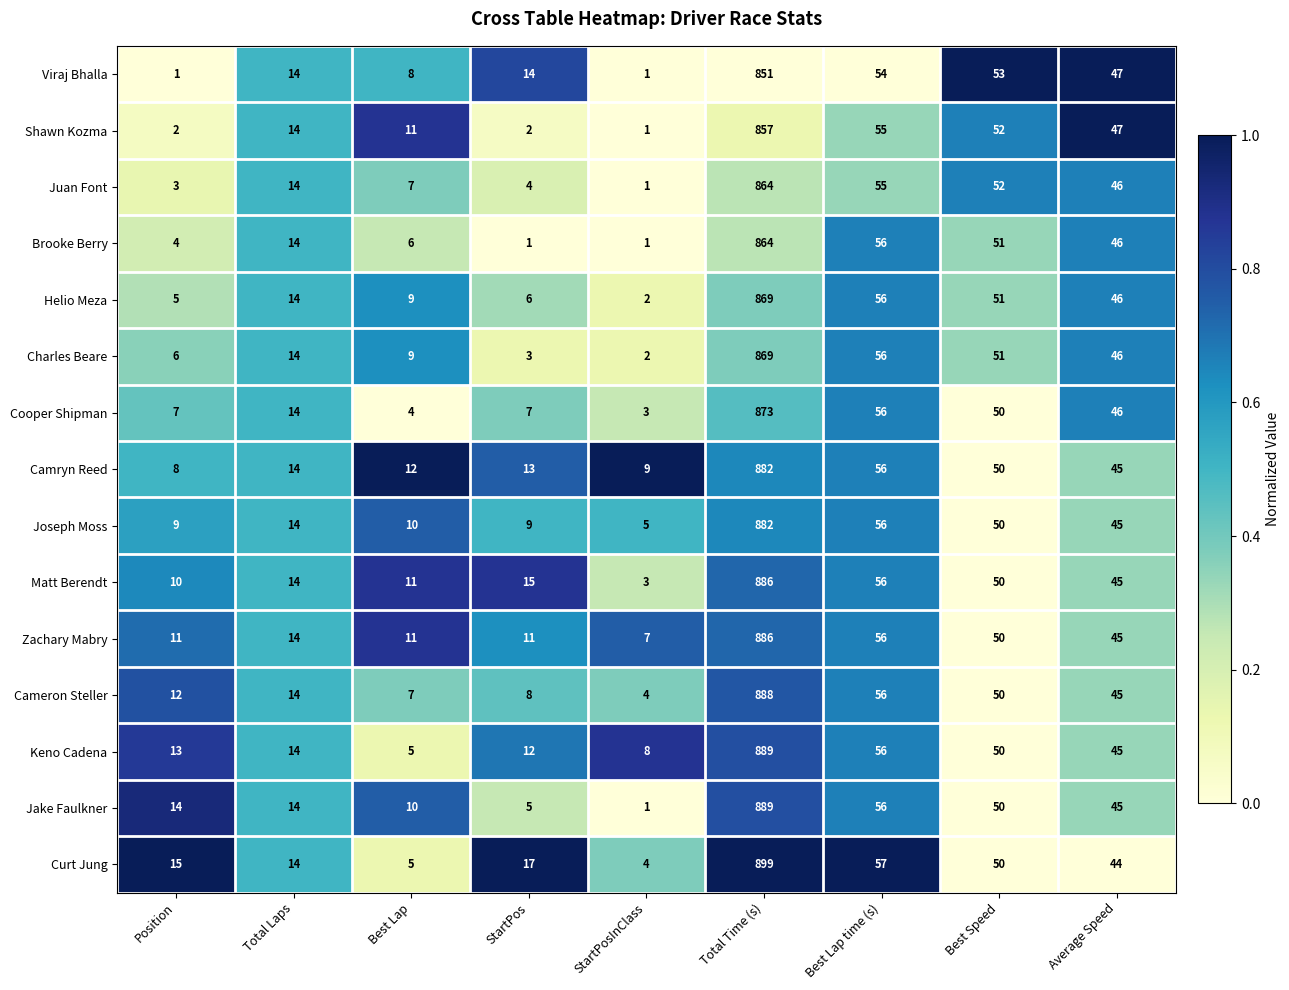

Where is Camryn Reed nearest to the value 445?

Best Lap time (s)